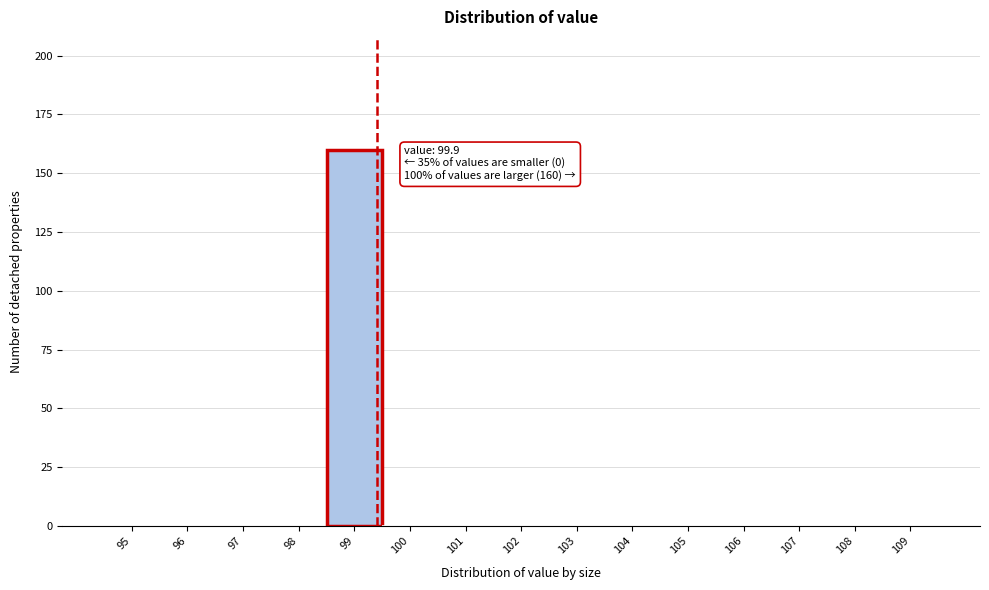

Reading left to right, list all the values displayed in this chart.

95=0	96=0	97=0	98=0	99=160	100=0	101=0	102=0	103=0	104=0	105=0	106=0	107=0	108=0	109=0